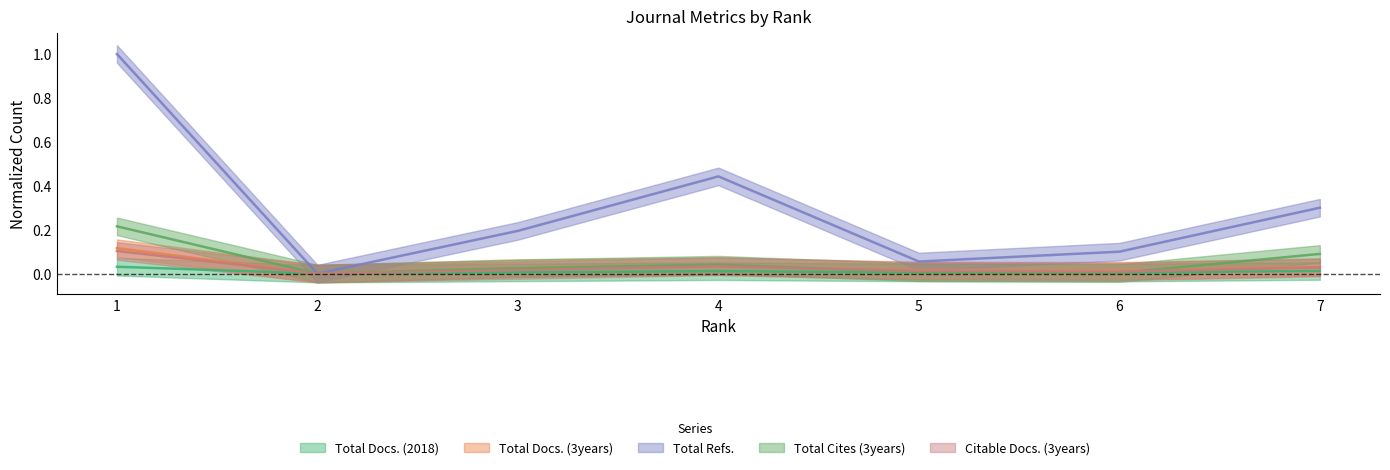

True or false: Total Docs. (2018) and Total Docs. (3years) intersect in this chart.

False